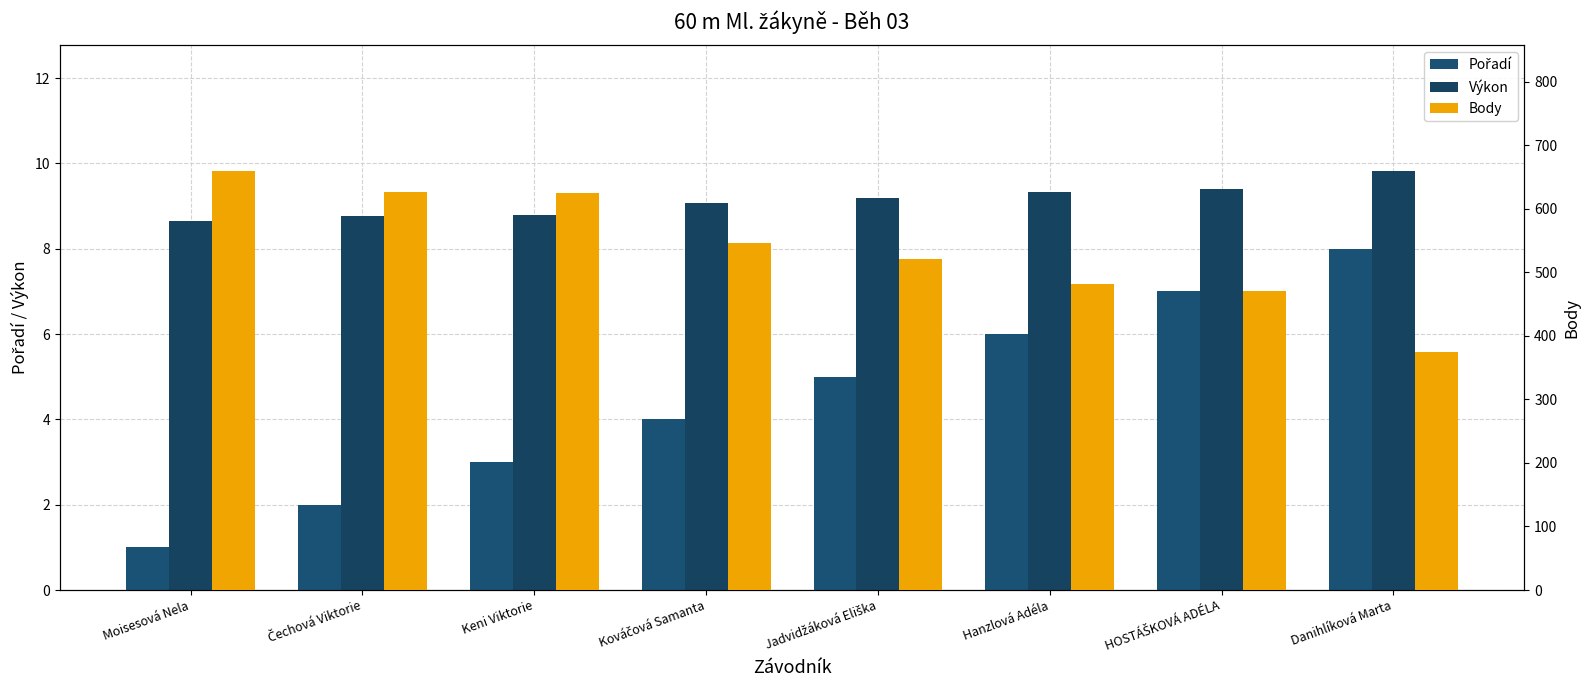

What is the smallest value displayed?

1.0